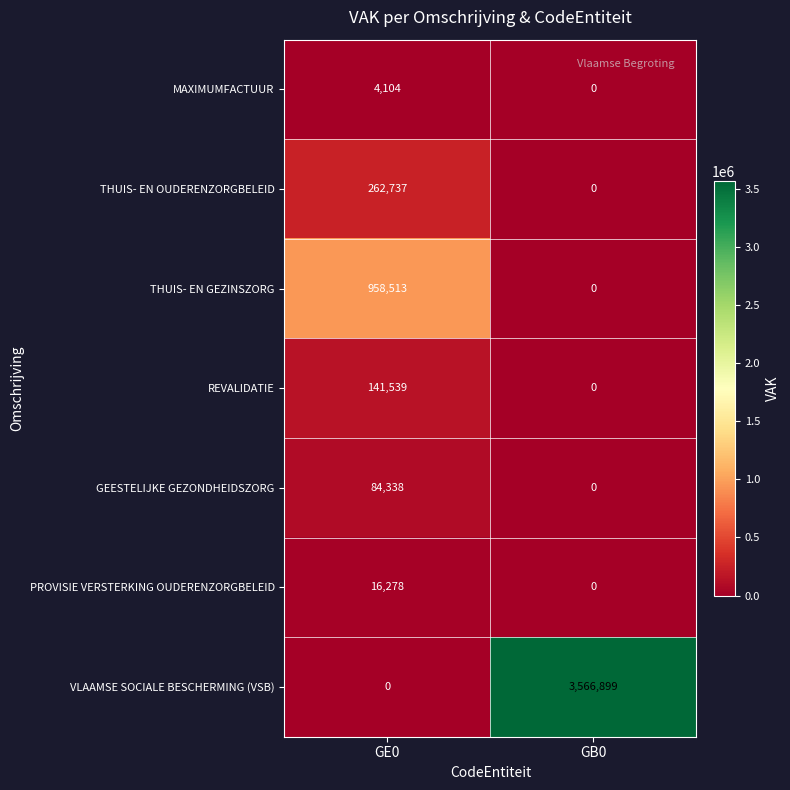

What is the difference between the PROVISIE VERSTERKING OUDERENZORGBELEID values at GE0 and GB0?

16278